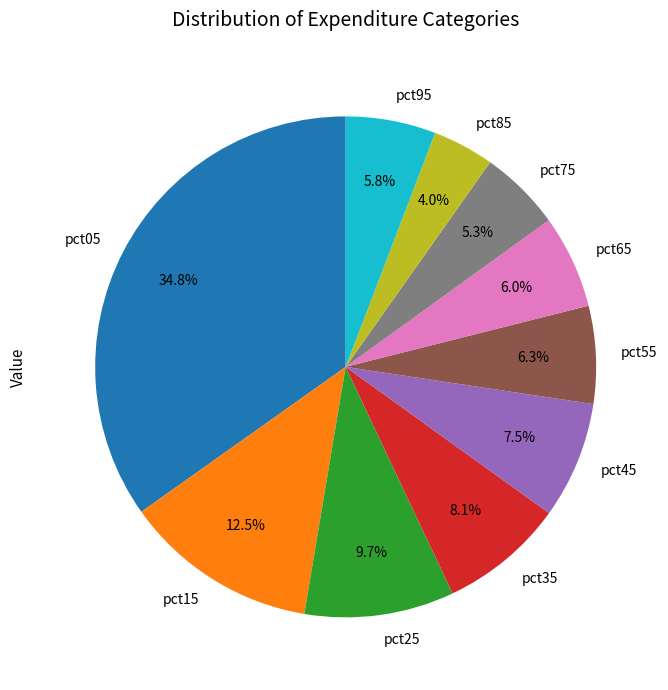

To the nearest percent, what is the difference between the largest and smallest slice percentages?

31%